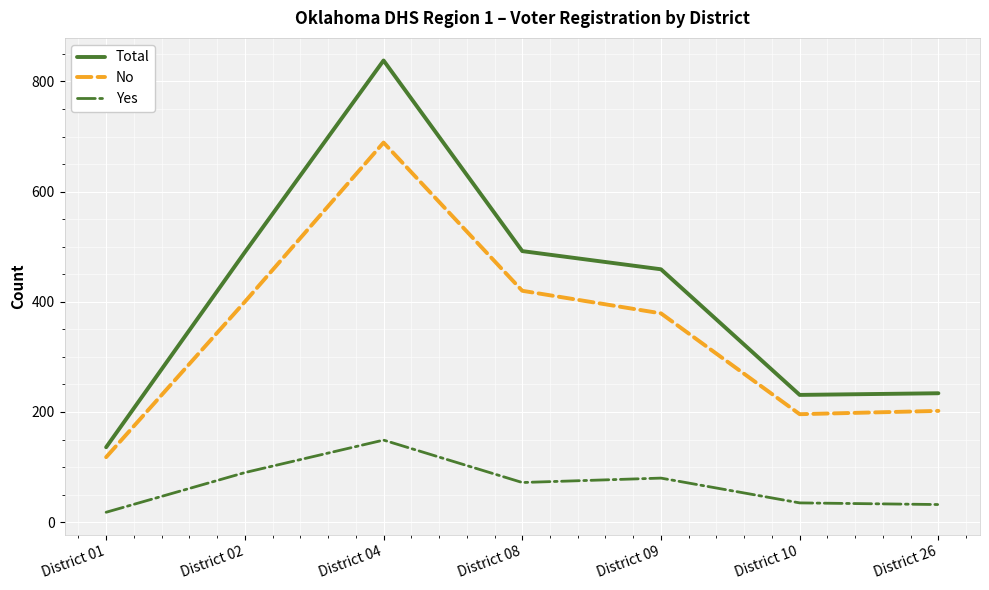

What is the minimum value for No?

118